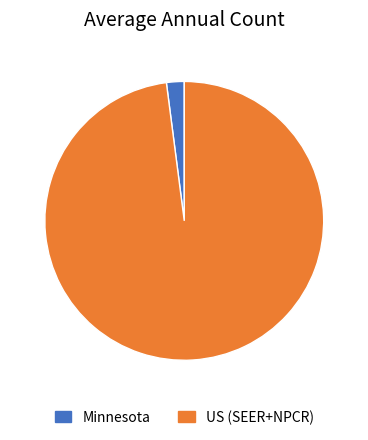

Rank the categories by value from lowest to highest.

Minnesota, US (SEER+NPCR)